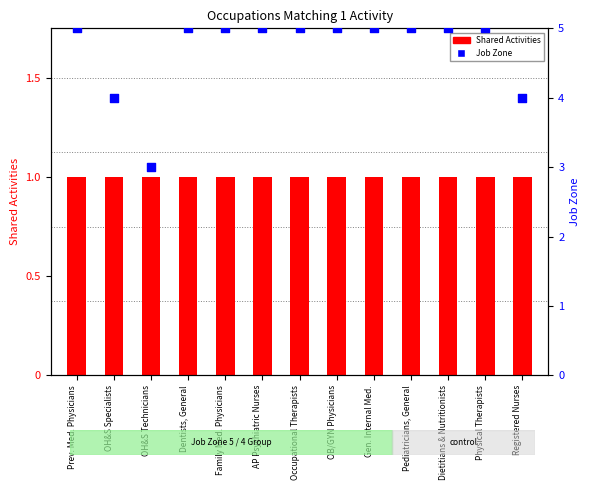

Is the value of Job Zone at Family Med. Physicians greater than the value of Shared Activities at Pediatricians, General?

Yes